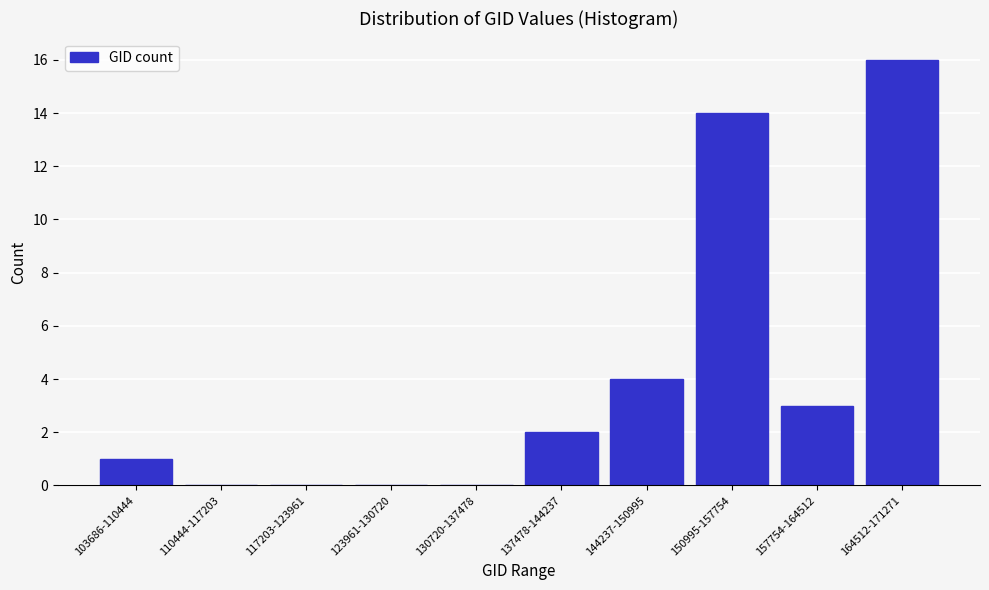

Reading right to left, list all the values displayed in this chart.

164512-171271=16	157754-164512=3	150995-157754=14	144237-150995=4	137478-144237=2	130720-137478=0	123961-130720=0	117203-123961=0	110444-117203=0	103686-110444=1